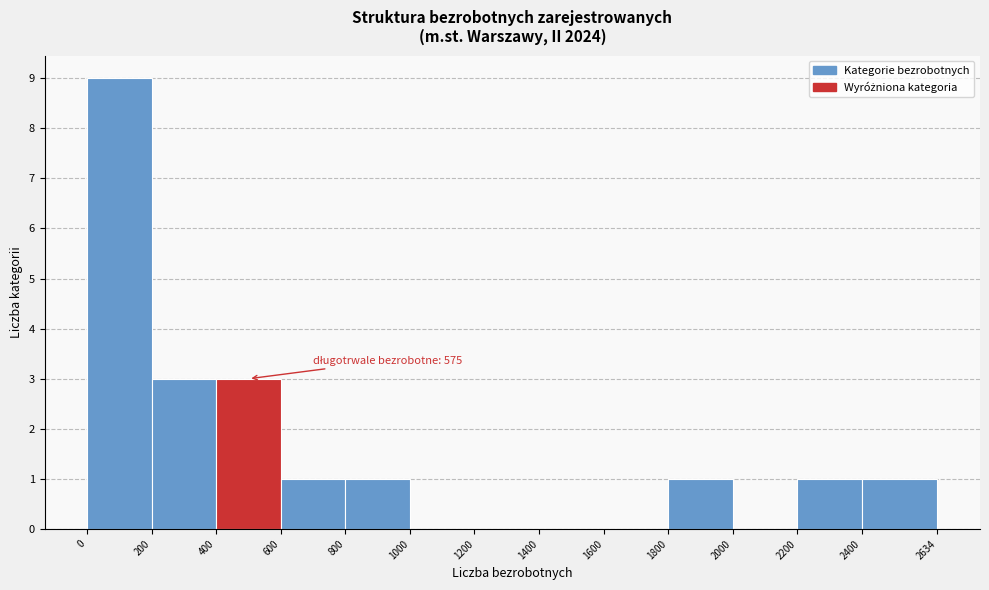

Which range on the x-axis has the tallest bar?

0 to 200